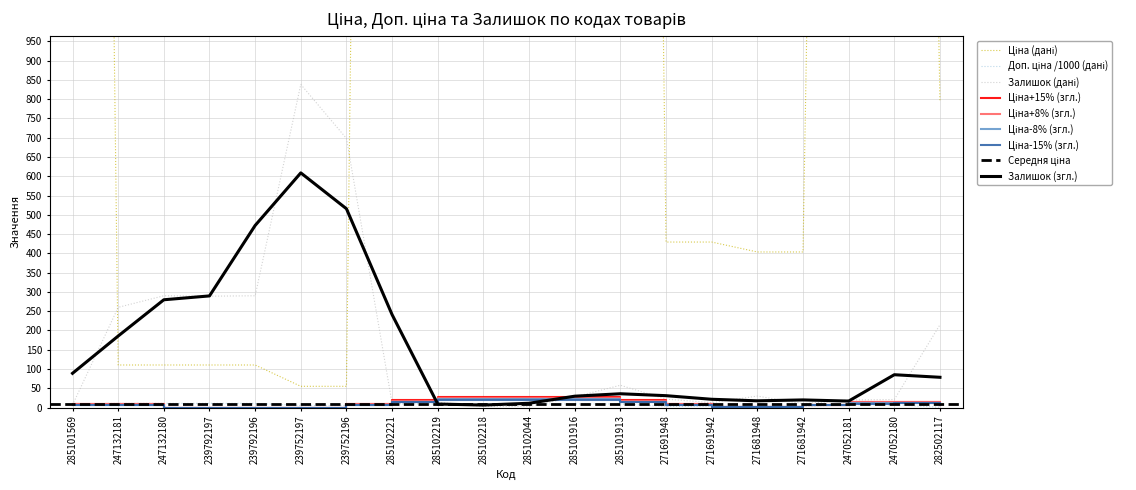

What is the average value of the Залишок series?

156.0